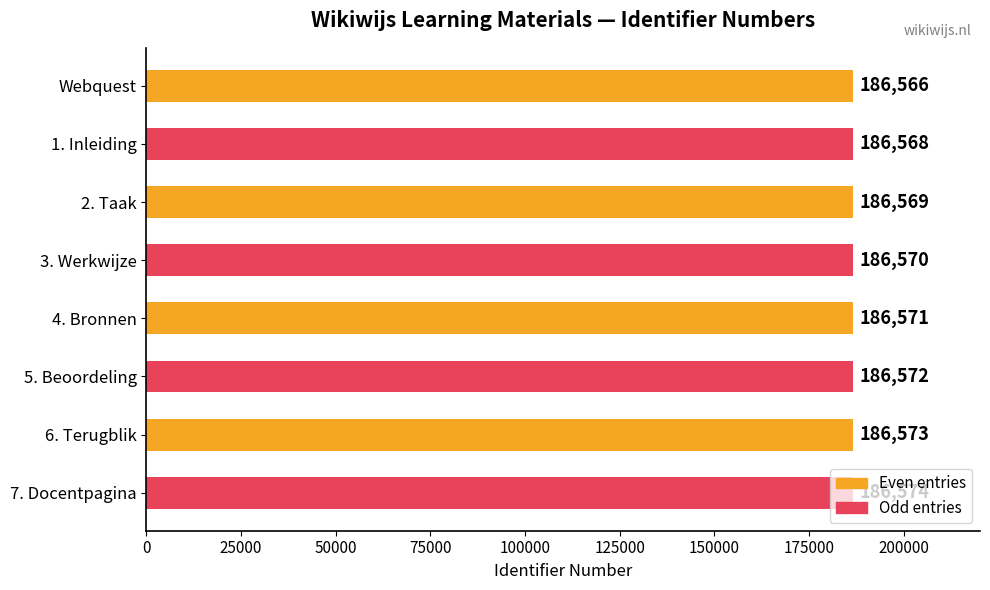

Does the chart contain any negative values?

No